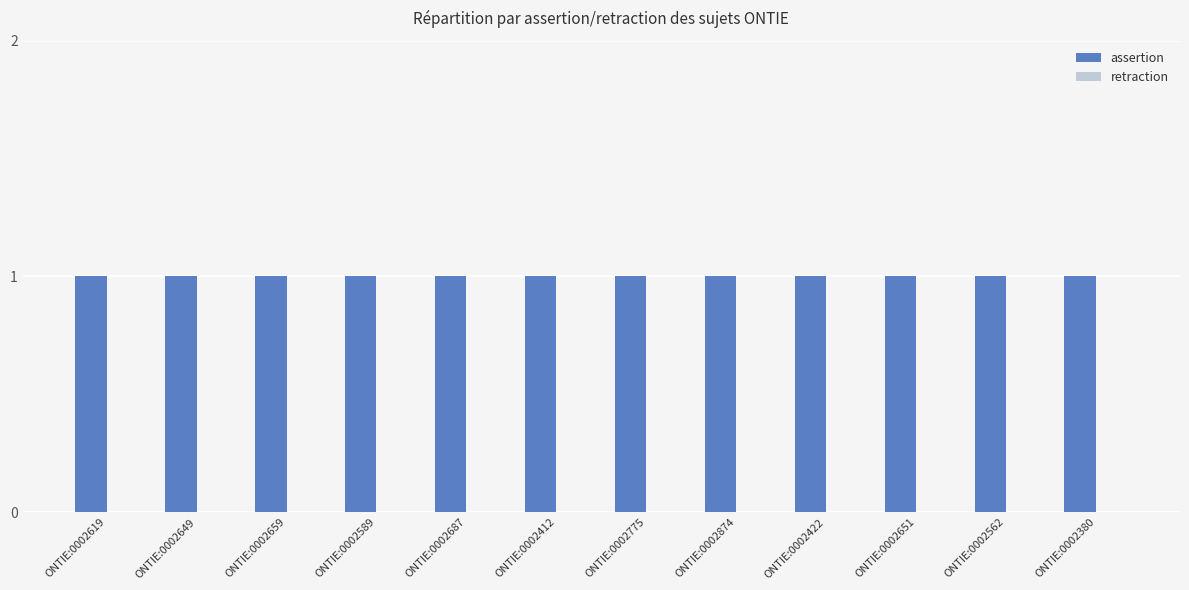

Which series has the largest range (max minus min)?

assertion